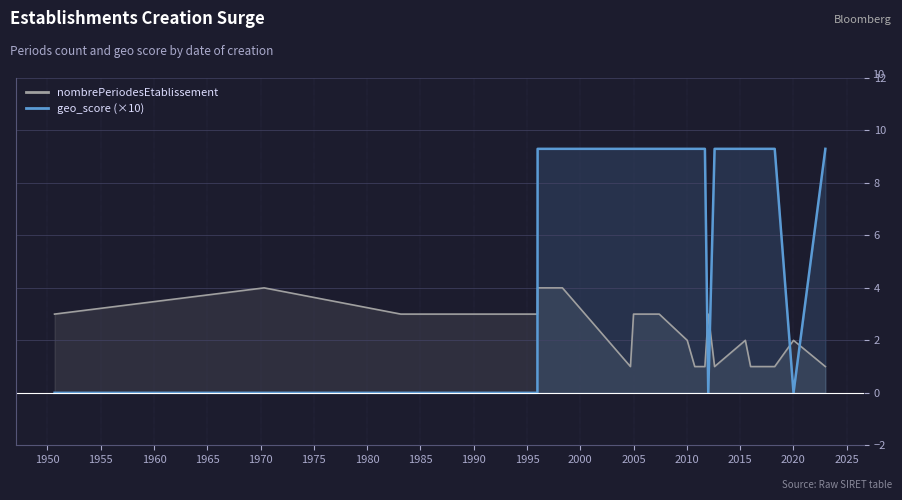

In geo_score (×10), how many points are lower than both neighbors (excluding endpoints)?

2